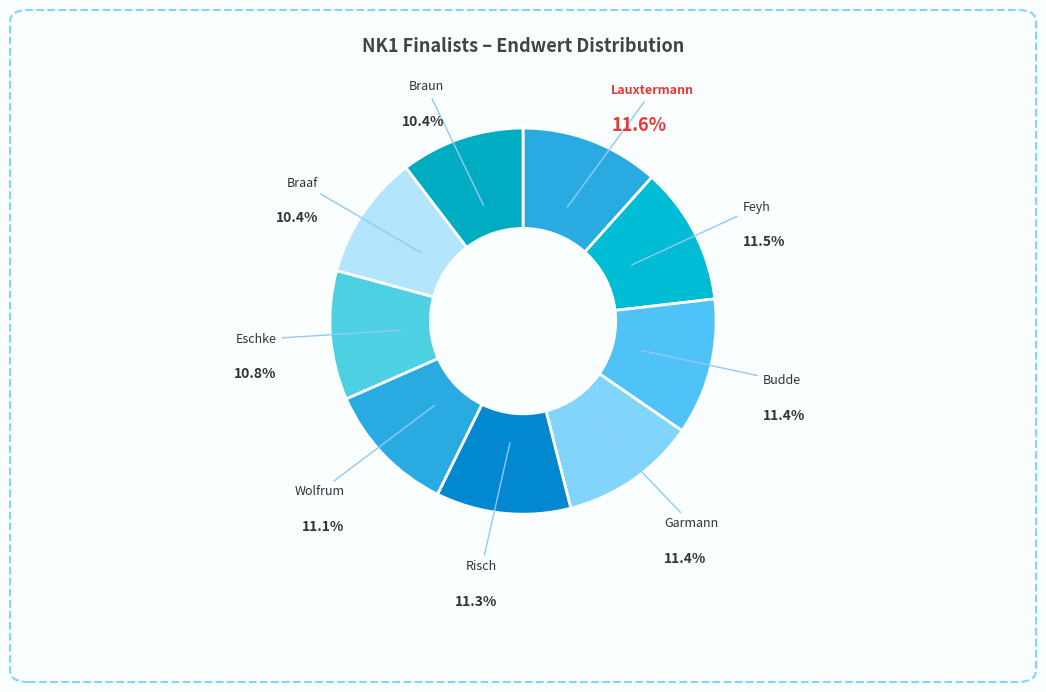

Count the number of slices in the pie.

9